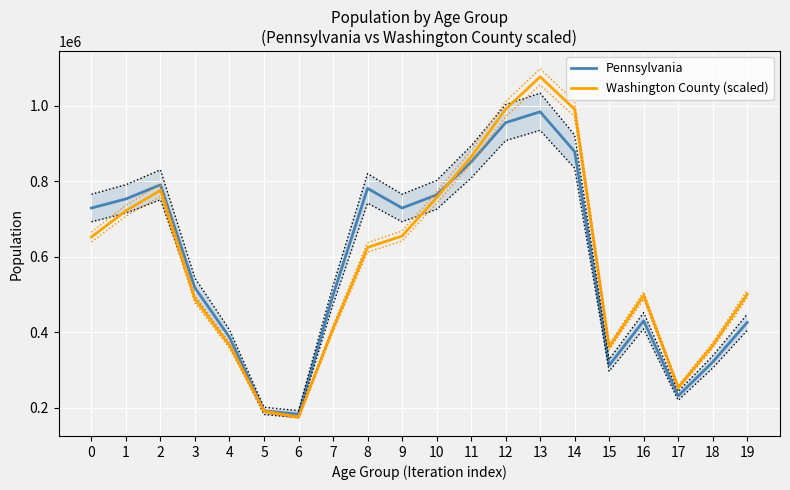

Is the value of Washington County (scaled) at 8 greater than the value of Pennsylvania at 10?

No